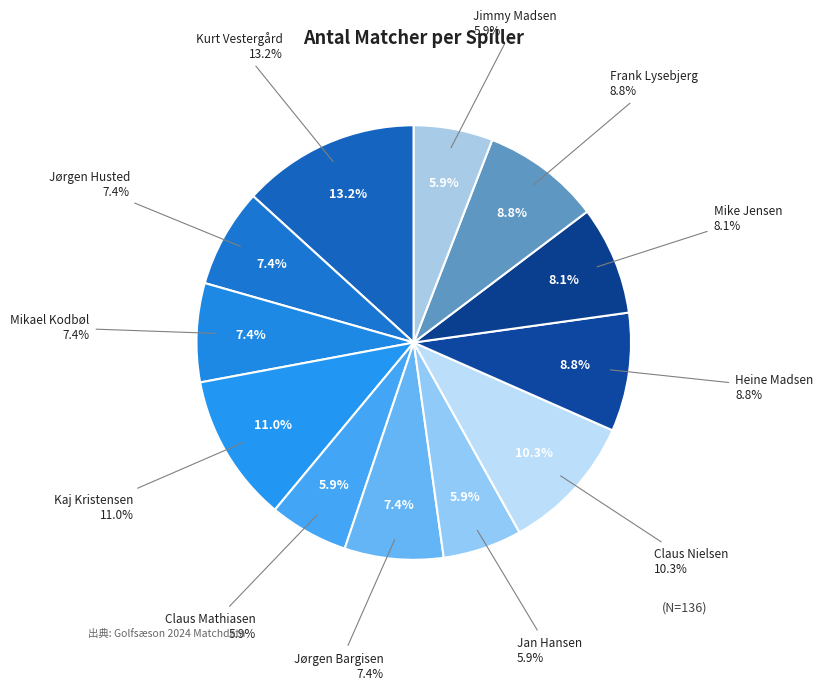

How many segments does this pie chart have?

12